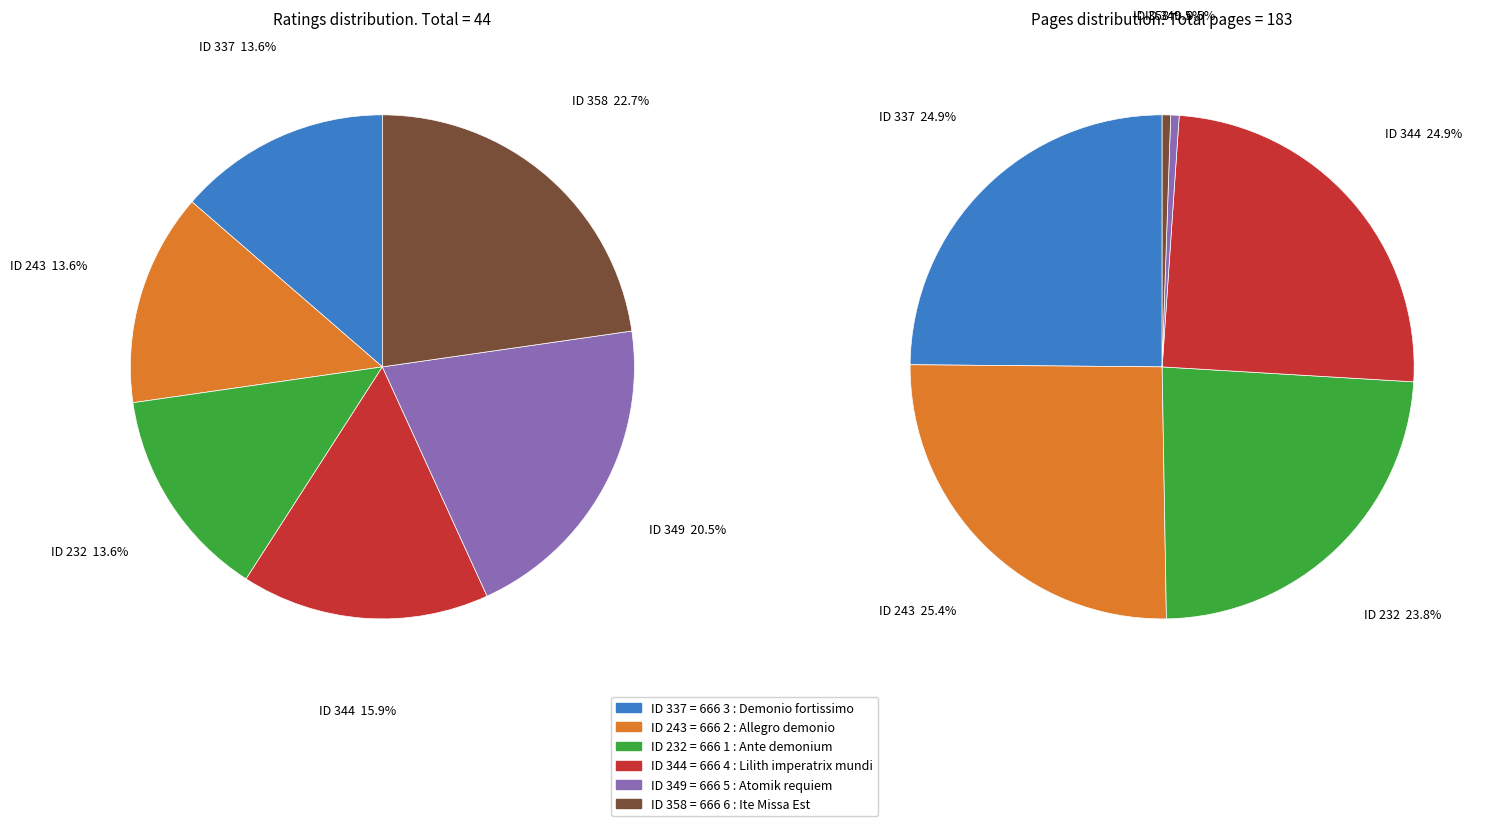

Which slice is the smallest?

232